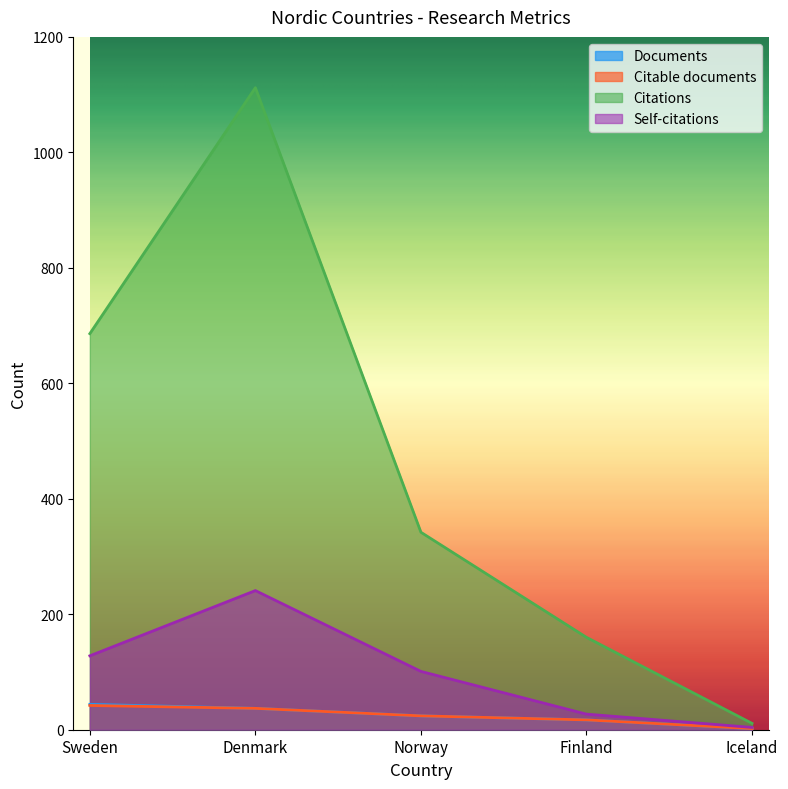

What is the difference between the maximum and minimum values in the Self-citations series?

237